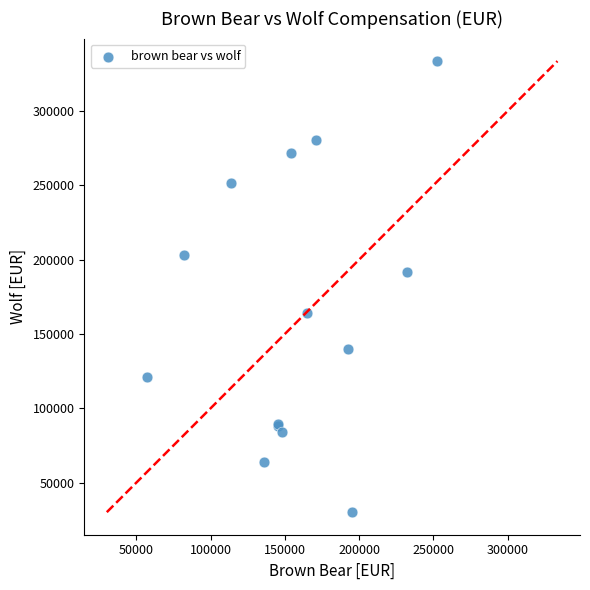

What Y value in the scatter plot is closest to 181767?

191879.8